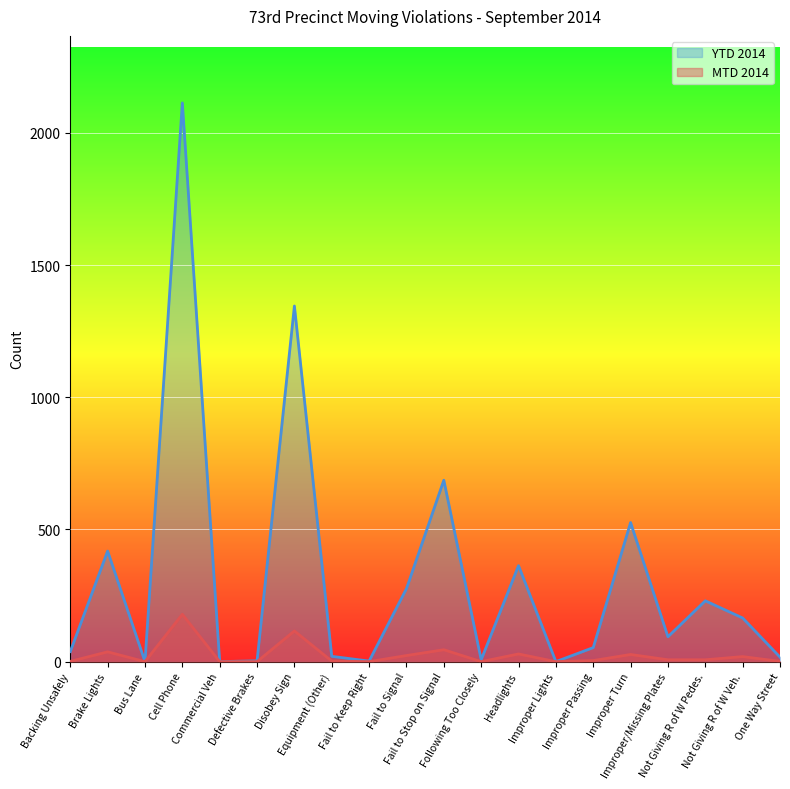

How many interior local valleys does the YTD 2014 series have?

6